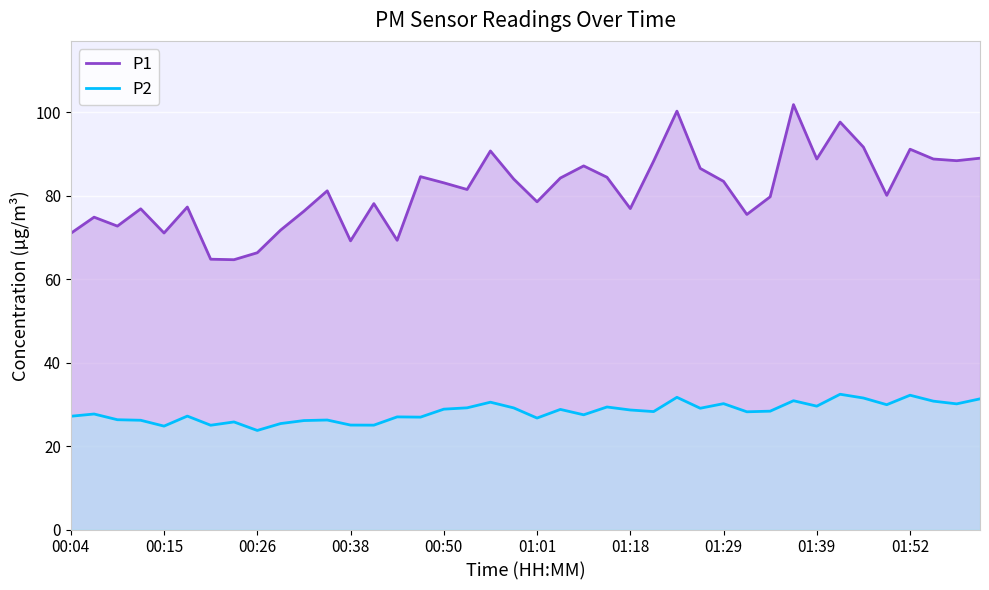

True or false: P2 and P1 intersect in this chart.

False